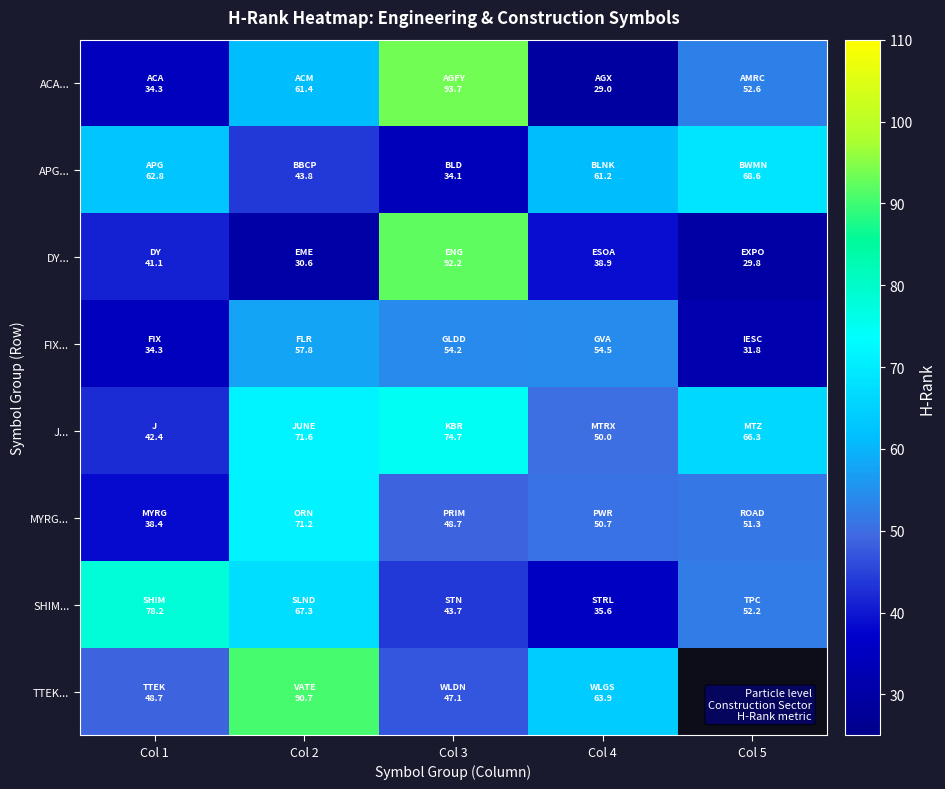

What value does the MYRG... series have at Col 1?

38.4